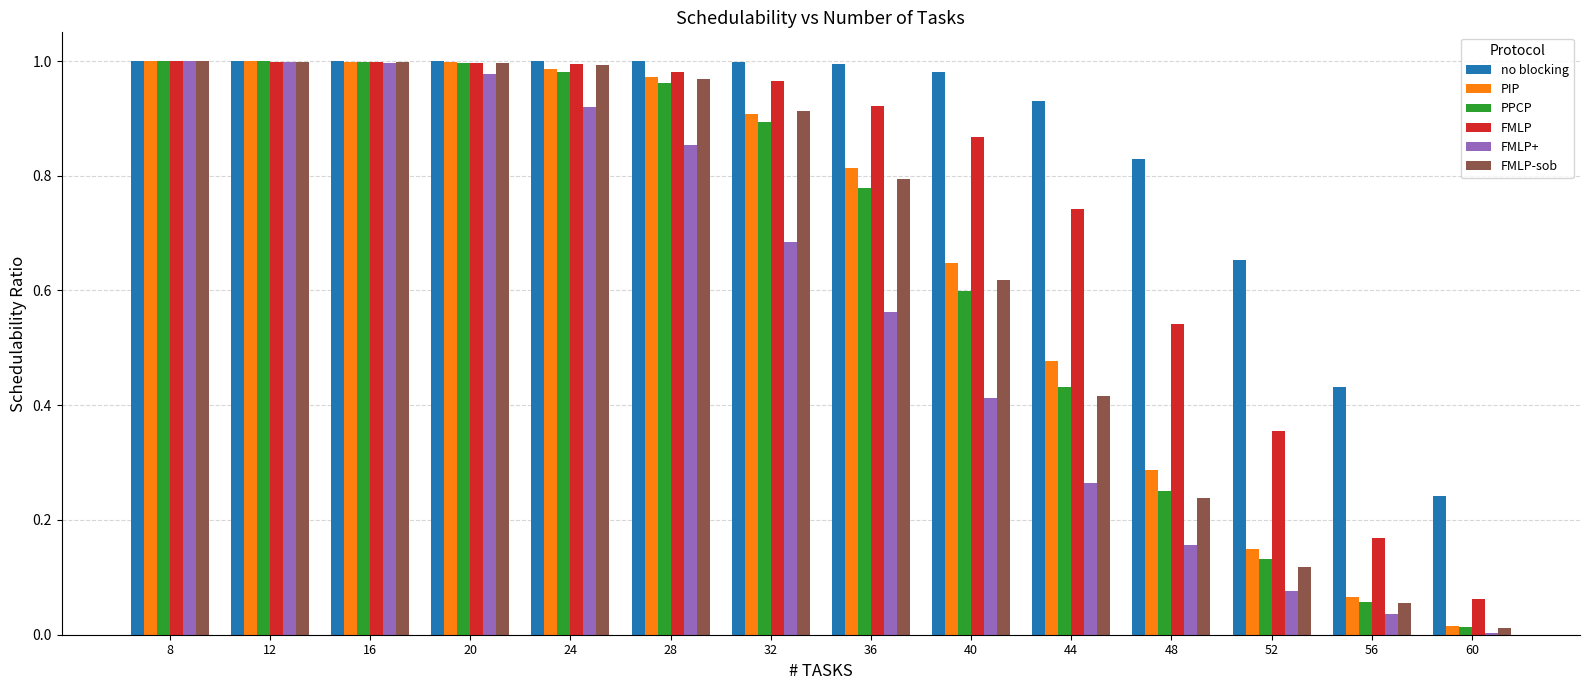

Where is no blocking nearest to the value 0?

60